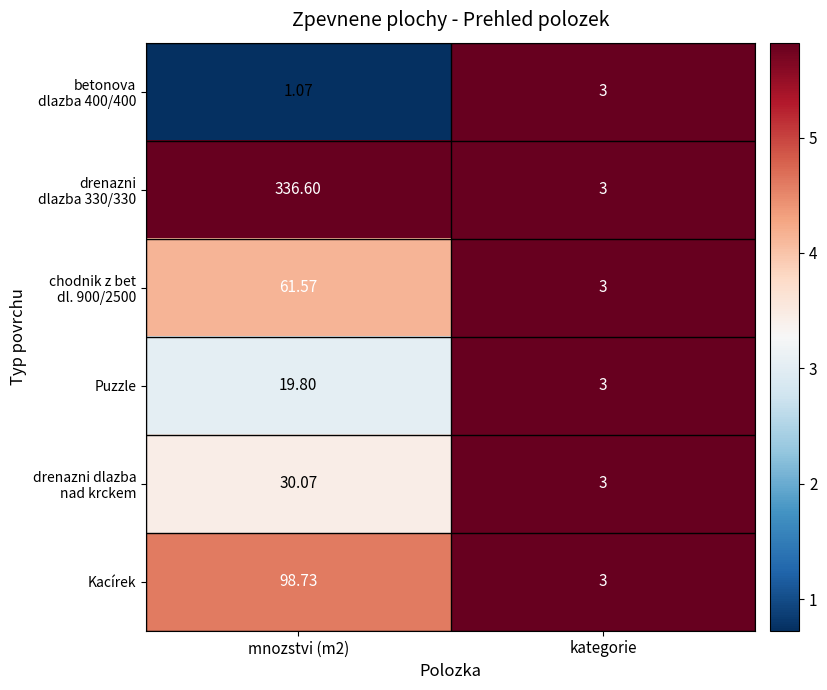

At which label is Kacírek closest to 50?

kategorie